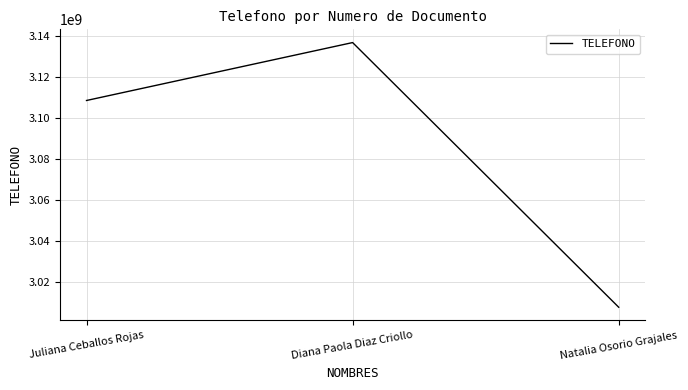

At which label is the value closest to 3072101774?

Juliana Ceballos Rojas